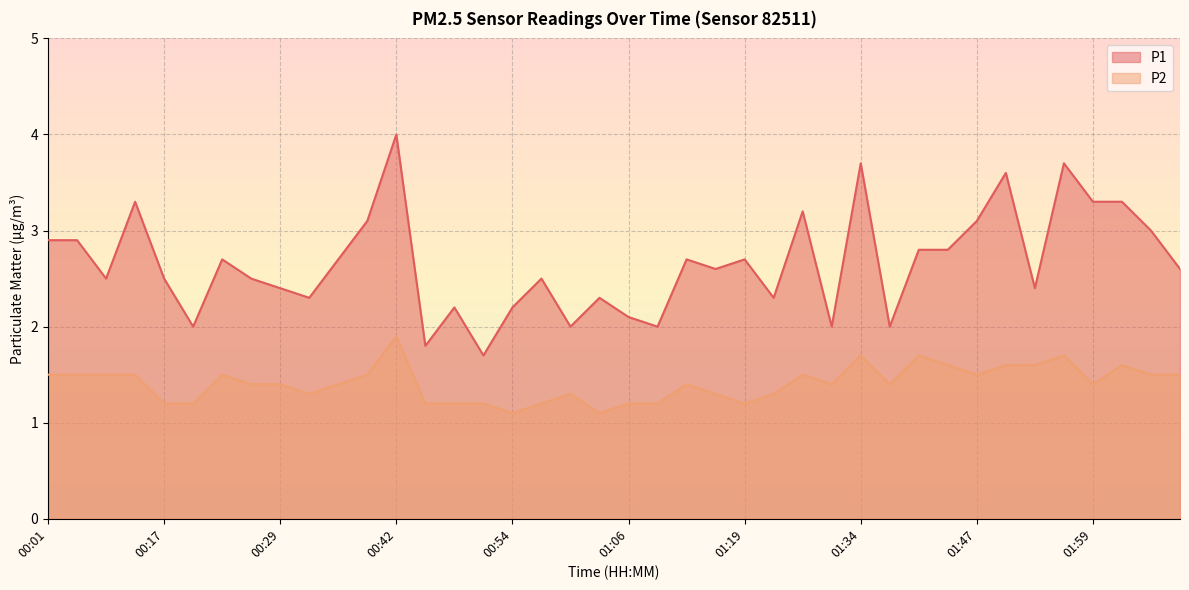

How many lines are shown in the chart?

2